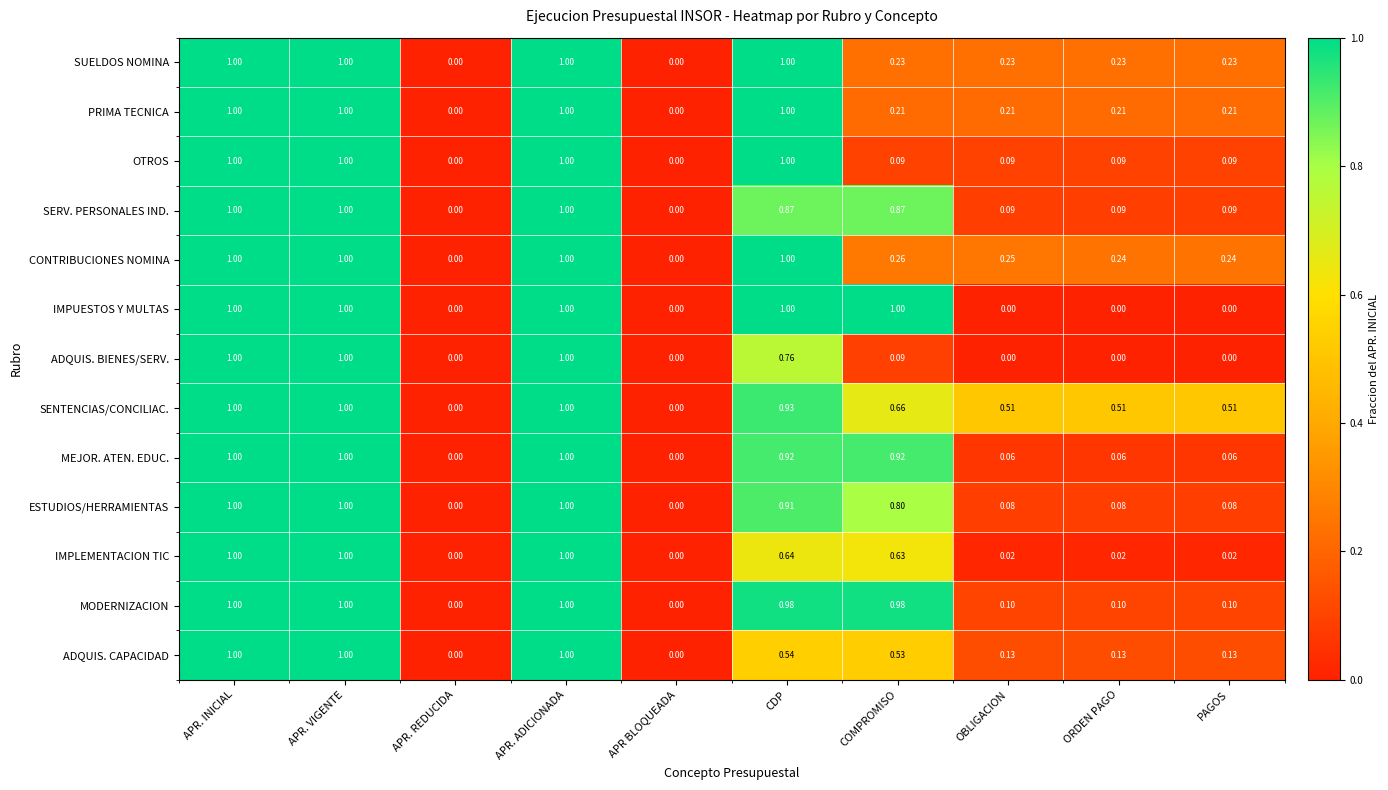

Is the value of SUELDOS NOMINA at APR. VIGENTE greater than the value of OTROS at PAGOS?

Yes